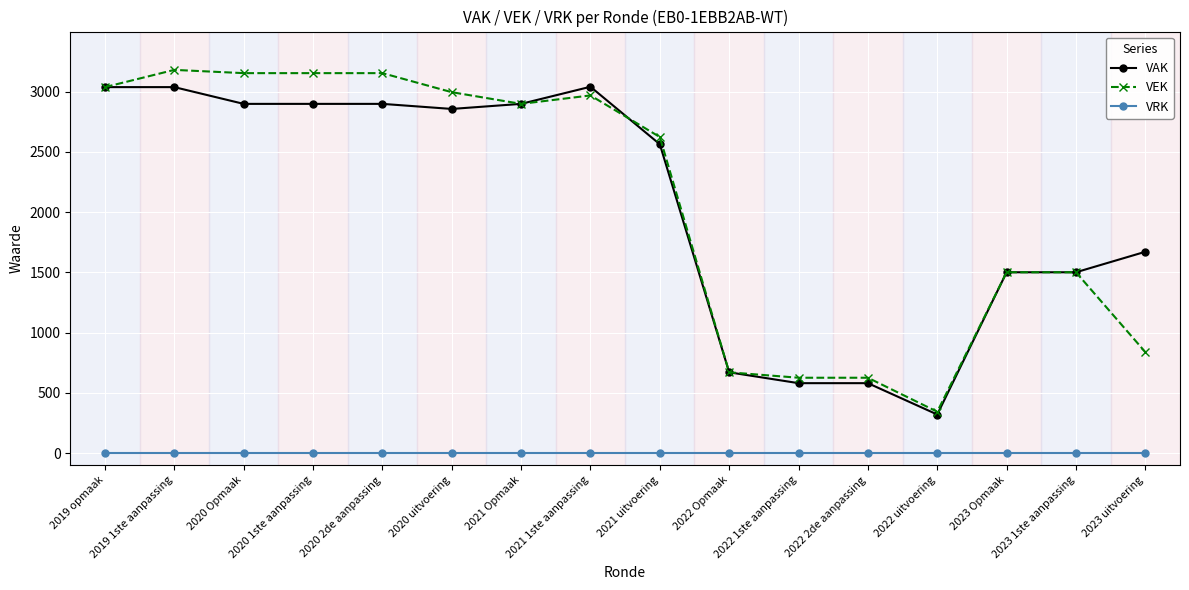

What is the label of the 5th point from the right?

2022 2de aanpassing